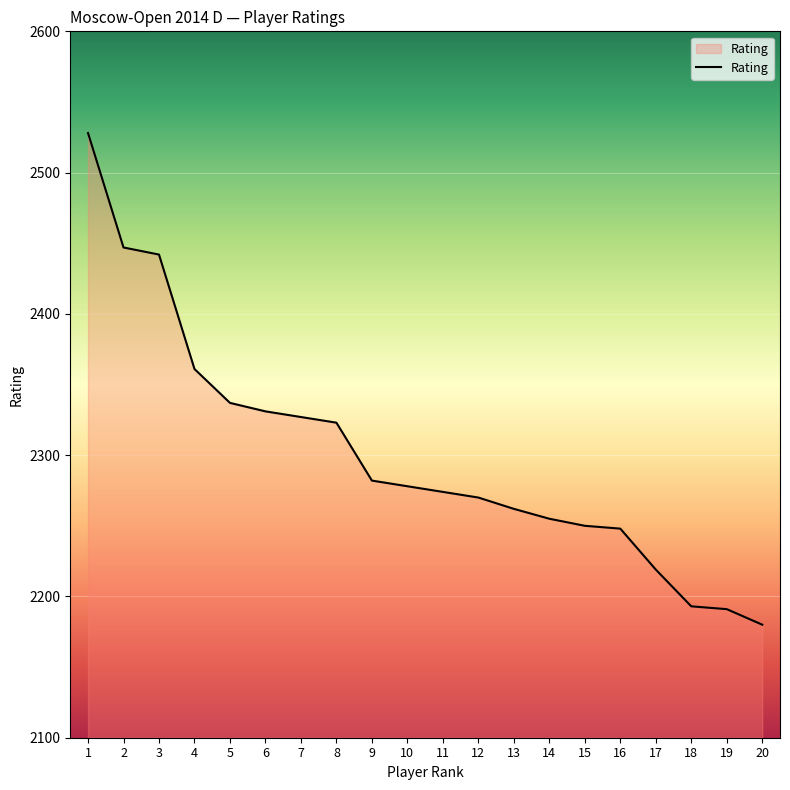

Reading left to right, extract all data points from this chart.

1=2528	2=2447	3=2442	4=2361	5=2337	6=2331	7=2327	8=2323	9=2282	10=2278	11=2274	12=2270	13=2262	14=2255	15=2250	16=2248	17=2219	18=2193	19=2191	20=2180